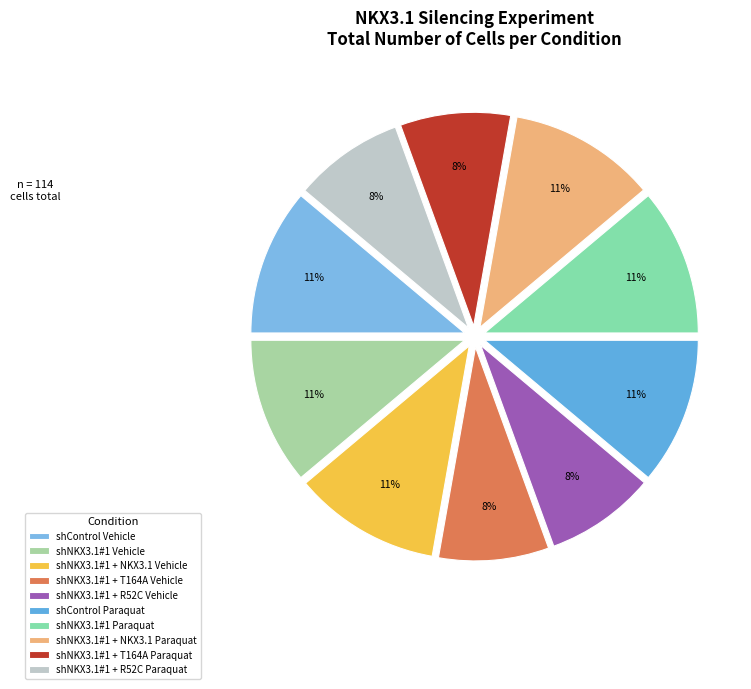

The shNKX3.1#1 Vehicle slice represents 11% of the pie. True or false?

True